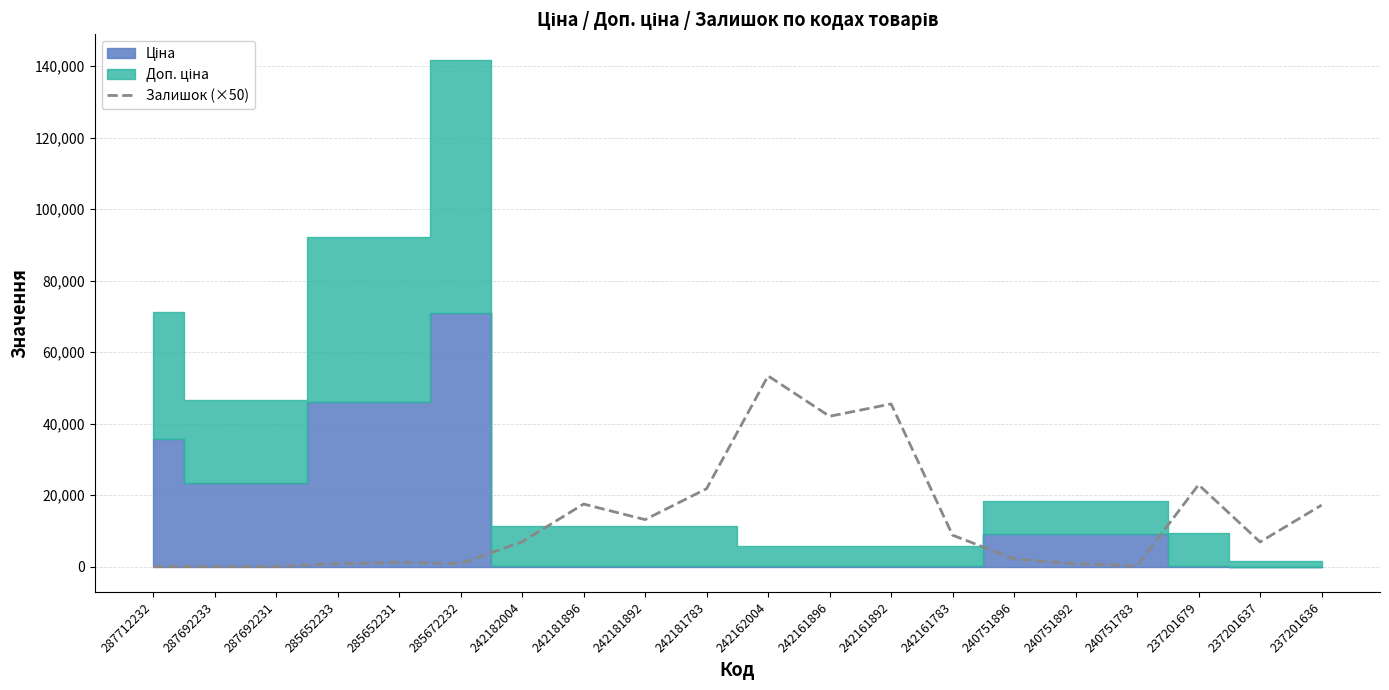

Which has a higher value, 287692231 or 237201636?

237201636